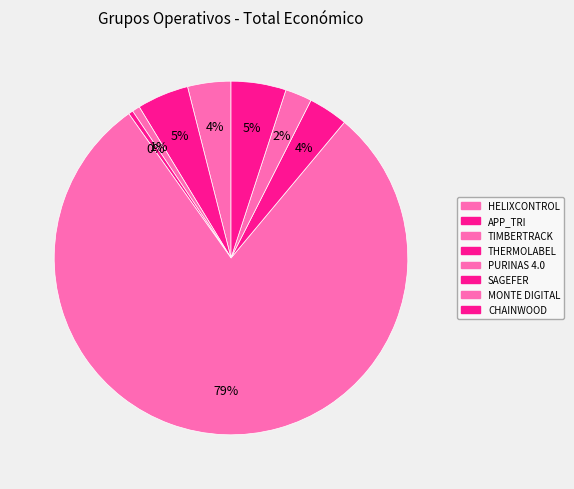

Which category has the smallest portion of the pie?

THERMOLABEL